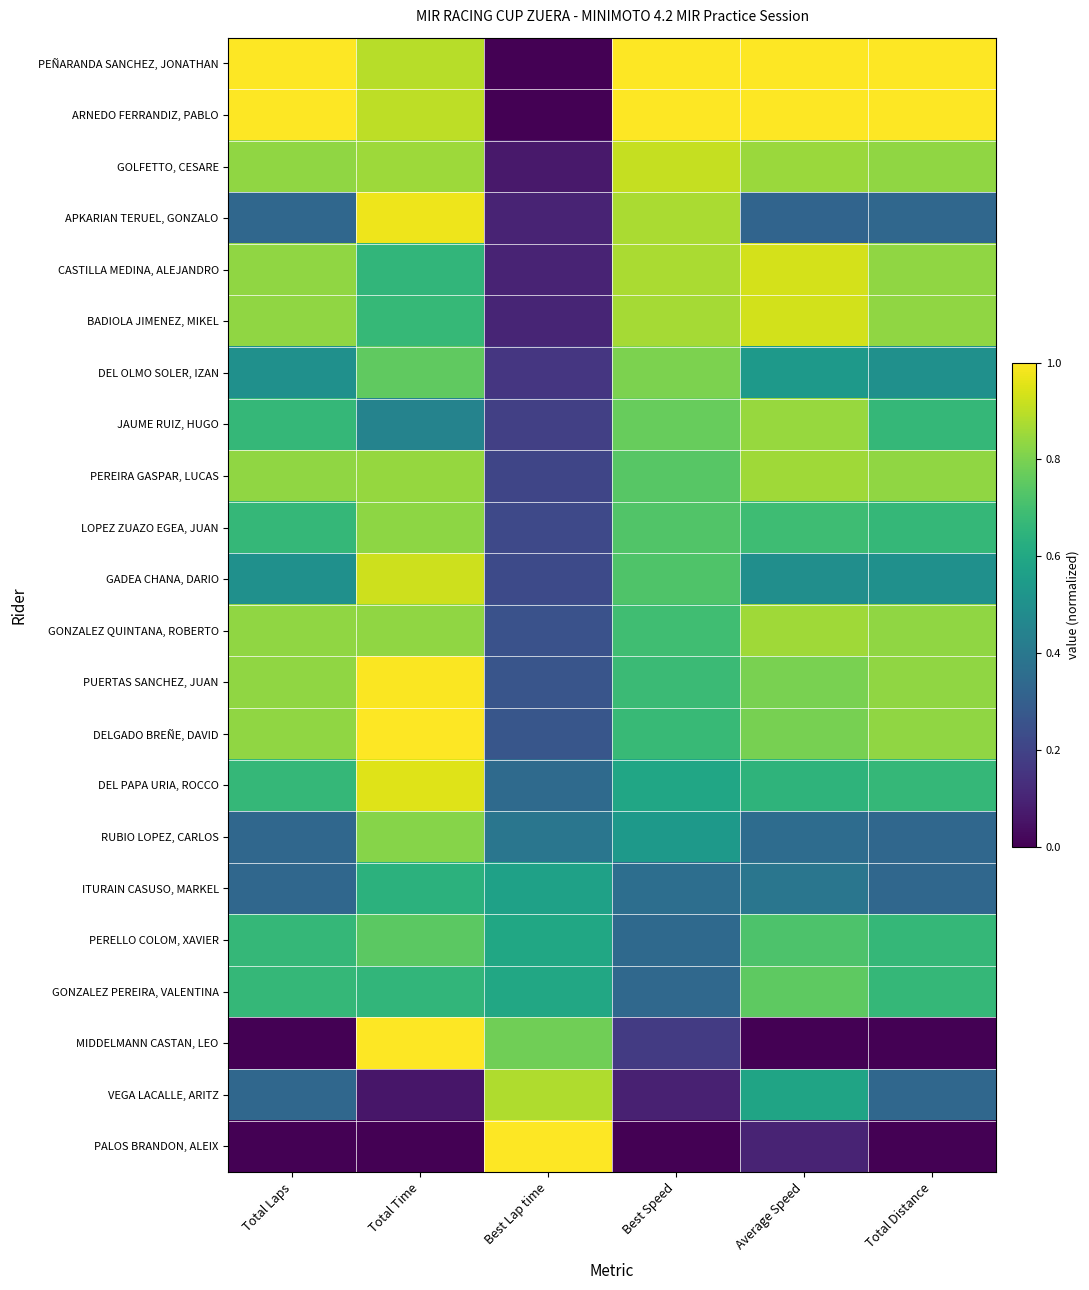

Reading right to left, list all the values displayed in this chart.

PEÑARANDA SANCHEZ, JONATHAN: Total Distance=1.0	Average Speed=1.0	Best Speed=1.0	Best Lap time=0.0	Total Time=0.9	Total Laps=1.0
ARNEDO FERRANDIZ, PABLO: Total Distance=1.0	Average Speed=1.0	Best Speed=1.0	Best Lap time=0.0	Total Time=0.9	Total Laps=1.0
GOLFETTO, CESARE: Total Distance=0.8	Average Speed=0.9	Best Speed=0.9	Best Lap time=0.1	Total Time=0.9	Total Laps=0.8
APKARIAN TERUEL, GONZALO: Total Distance=0.3	Average Speed=0.3	Best Speed=0.9	Best Lap time=0.1	Total Time=1.0	Total Laps=0.3
CASTILLA MEDINA, ALEJANDRO: Total Distance=0.8	Average Speed=0.9	Best Speed=0.9	Best Lap time=0.1	Total Time=0.7	Total Laps=0.8
BADIOLA JIMENEZ, MIKEL: Total Distance=0.8	Average Speed=0.9	Best Speed=0.9	Best Lap time=0.1	Total Time=0.7	Total Laps=0.8
DEL OLMO SOLER, IZAN: Total Distance=0.5	Average Speed=0.5	Best Speed=0.8	Best Lap time=0.2	Total Time=0.8	Total Laps=0.5
JAUME RUIZ, HUGO: Total Distance=0.7	Average Speed=0.8	Best Speed=0.8	Best Lap time=0.2	Total Time=0.4	Total Laps=0.7
PEREIRA GASPAR, LUCAS: Total Distance=0.8	Average Speed=0.9	Best Speed=0.7	Best Lap time=0.2	Total Time=0.8	Total Laps=0.8
LOPEZ ZUAZO EGEA, JUAN: Total Distance=0.7	Average Speed=0.7	Best Speed=0.7	Best Lap time=0.2	Total Time=0.8	Total Laps=0.7
GADEA CHANA, DARIO: Total Distance=0.5	Average Speed=0.5	Best Speed=0.7	Best Lap time=0.2	Total Time=0.9	Total Laps=0.5
GONZALEZ QUINTANA, ROBERTO: Total Distance=0.8	Average Speed=0.9	Best Speed=0.7	Best Lap time=0.3	Total Time=0.8	Total Laps=0.8
PUERTAS SANCHEZ, JUAN: Total Distance=0.8	Average Speed=0.8	Best Speed=0.7	Best Lap time=0.3	Total Time=1.0	Total Laps=0.8
DELGADO BREÑE, DAVID: Total Distance=0.8	Average Speed=0.8	Best Speed=0.7	Best Lap time=0.3	Total Time=1.0	Total Laps=0.8
DEL PAPA URIA, ROCCO: Total Distance=0.7	Average Speed=0.7	Best Speed=0.6	Best Lap time=0.3	Total Time=0.9	Total Laps=0.7
RUBIO LOPEZ, CARLOS: Total Distance=0.3	Average Speed=0.4	Best Speed=0.5	Best Lap time=0.4	Total Time=0.8	Total Laps=0.3
ITURAIN CASUSO, MARKEL: Total Distance=0.3	Average Speed=0.4	Best Speed=0.4	Best Lap time=0.6	Total Time=0.6	Total Laps=0.3
PERELLO COLOM, XAVIER: Total Distance=0.7	Average Speed=0.7	Best Speed=0.3	Best Lap time=0.6	Total Time=0.7	Total Laps=0.7
GONZALEZ PEREIRA, VALENTINA: Total Distance=0.7	Average Speed=0.8	Best Speed=0.3	Best Lap time=0.6	Total Time=0.7	Total Laps=0.7
MIDDELMANN CASTAN, LEO: Total Distance=0.0	Average Speed=0.0	Best Speed=0.2	Best Lap time=0.8	Total Time=1.0	Total Laps=0.0
VEGA LACALLE, ARITZ: Total Distance=0.3	Average Speed=0.6	Best Speed=0.1	Best Lap time=0.9	Total Time=0.1	Total Laps=0.3
PALOS BRANDON, ALEIX: Total Distance=0.0	Average Speed=0.1	Best Speed=0.0	Best Lap time=1.0	Total Time=0.0	Total Laps=0.0